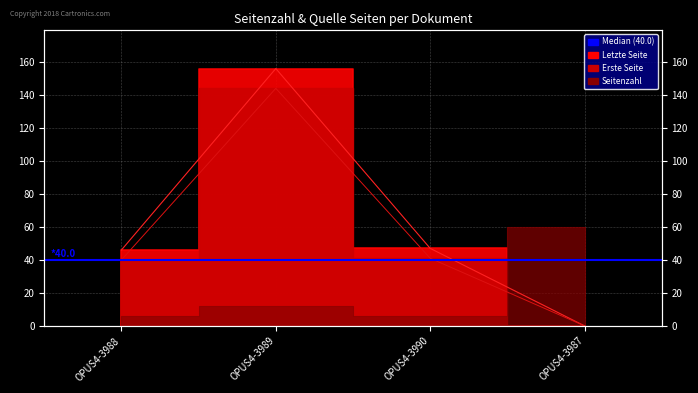

True or false: Quelle:Letzte Seite has more than 2 points higher than both neighbors.

False